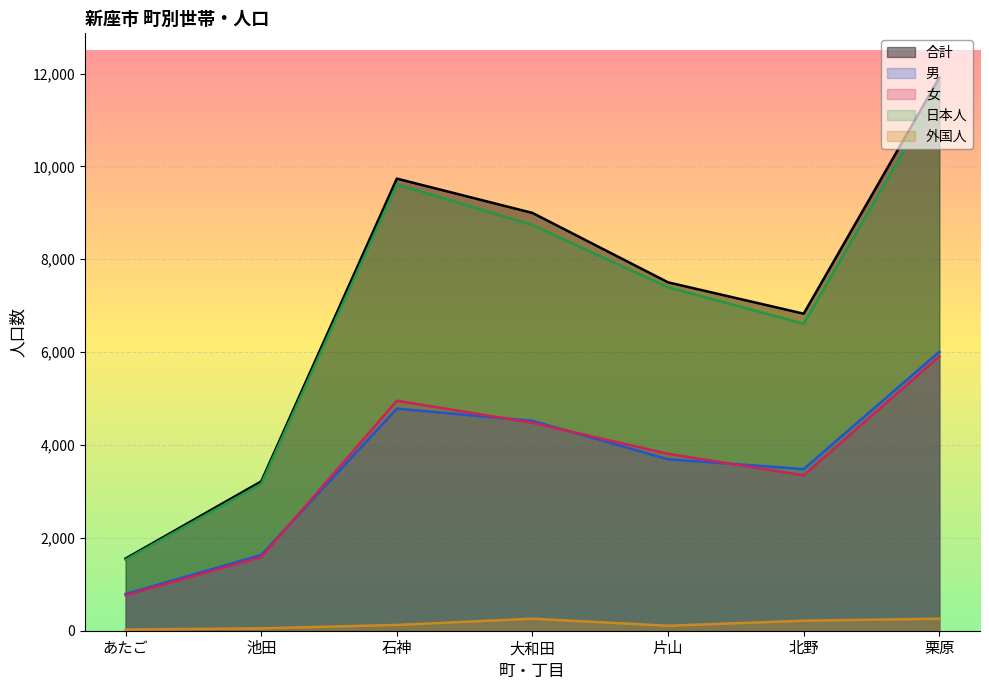

What is the spread (max minus min) of values at 池田?

3165